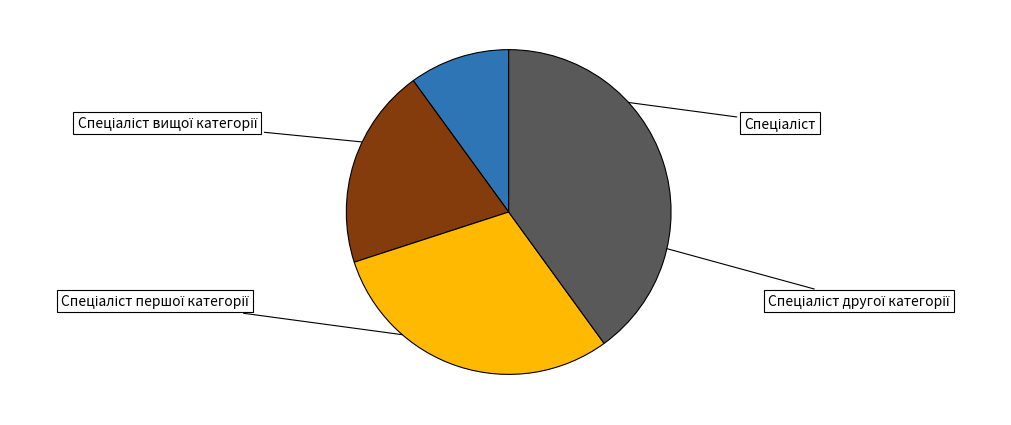

To the nearest percent, what is the combined percentage of Спеціаліст and Спеціаліст вищої категорії?

50%